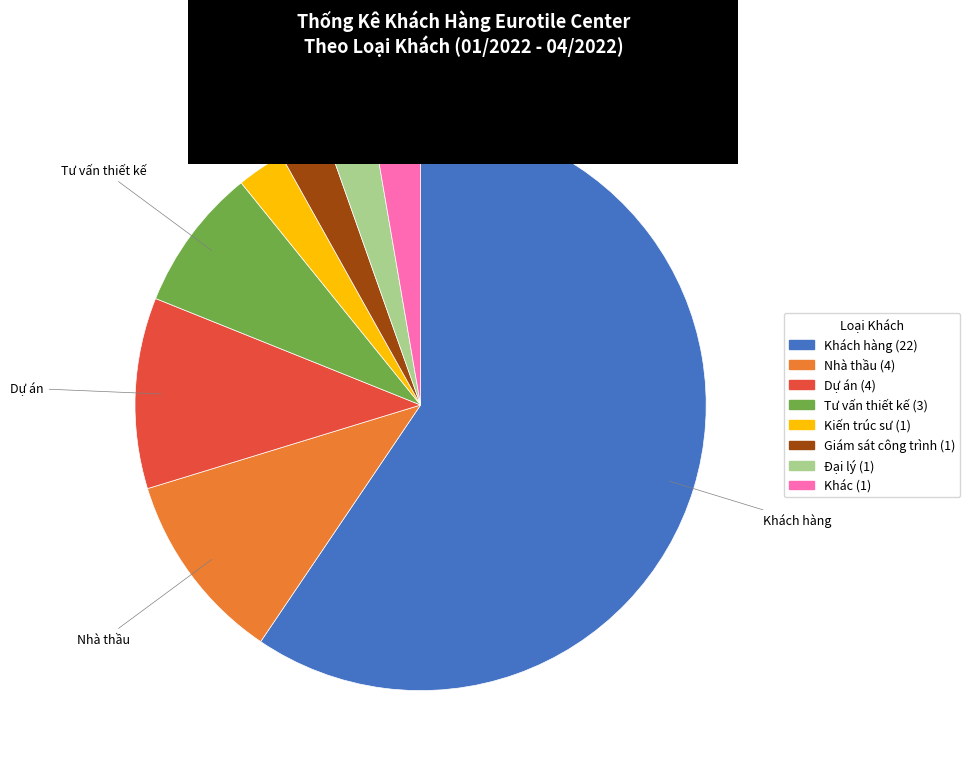

Is there a majority slice in this chart?

Yes